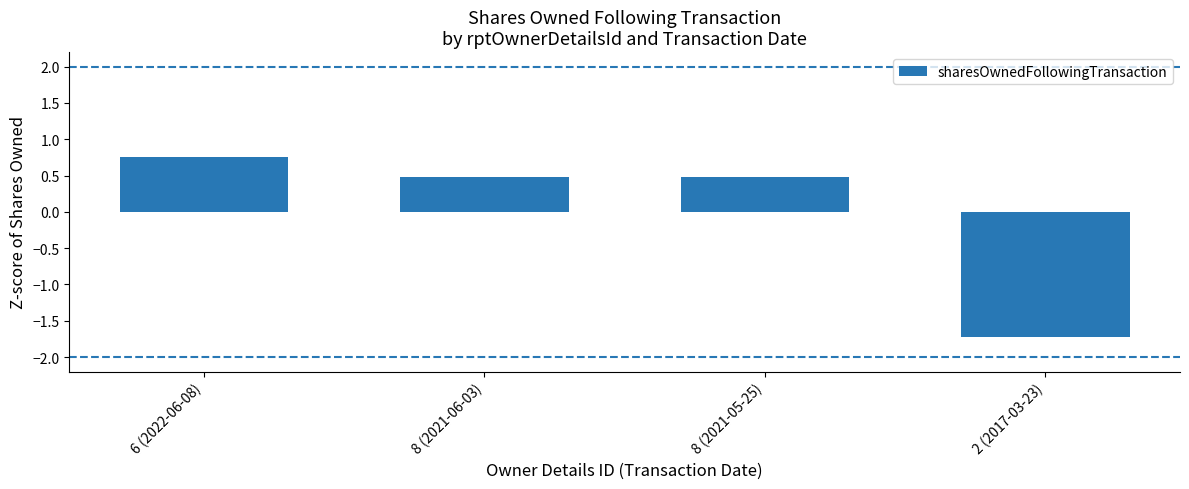

True or false: the data shows -0.9 at 2 (2017-03-23).

False